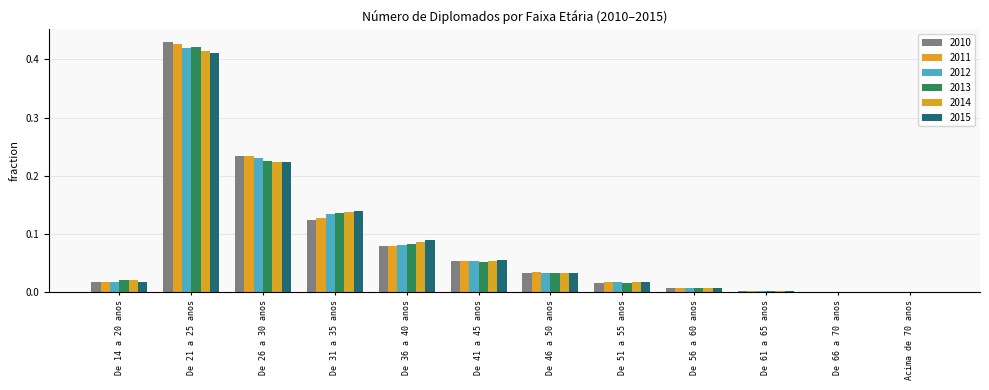

What is the difference between the maximum and second lowest values in the 2015 series?

0.4